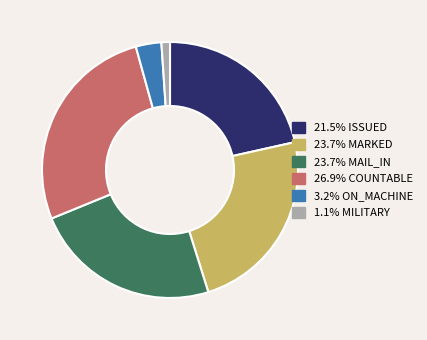

Is there a majority slice in this chart?

No